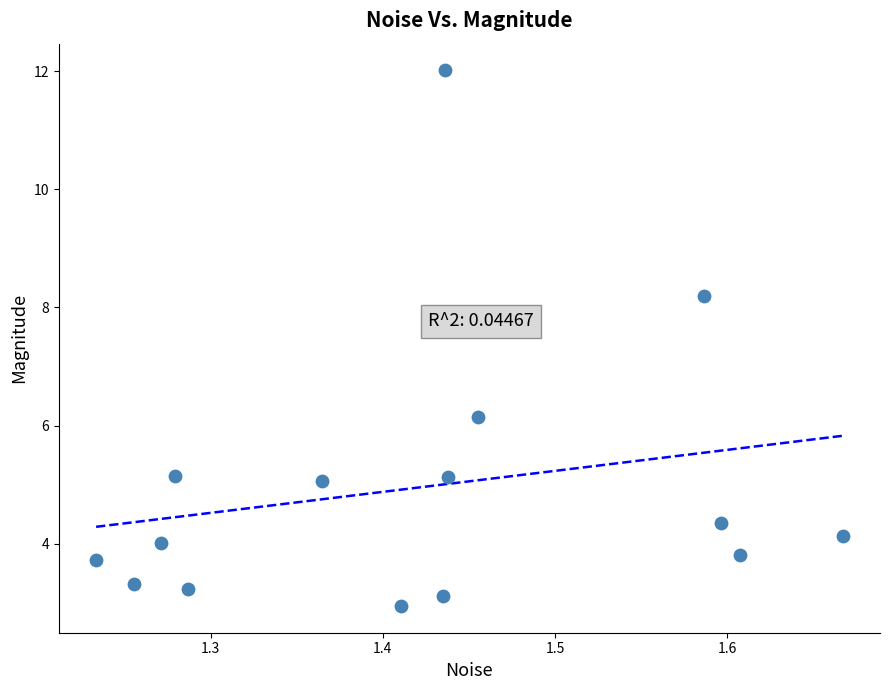

What Y value in the scatter plot is closest to 7?

6.1